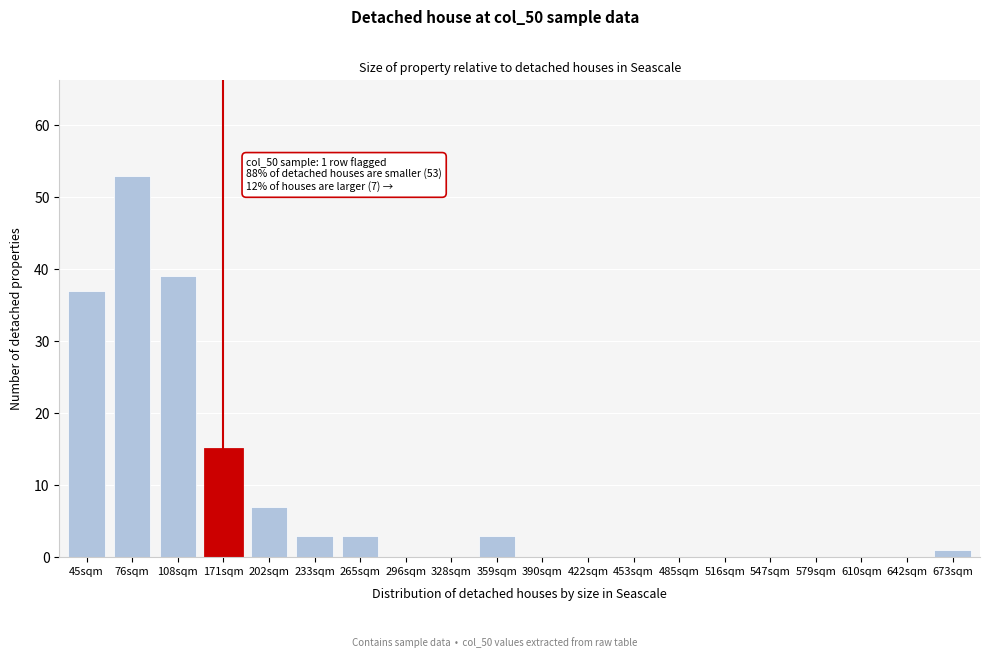

Reading left to right, list all the values displayed in this chart.

45sqm=37	76sqm=53	108sqm=39	171sqm=15	202sqm=7	233sqm=3	265sqm=3	296sqm=0	328sqm=0	359sqm=3	390sqm=0	422sqm=0	453sqm=0	485sqm=0	516sqm=0	547sqm=0	579sqm=0	610sqm=0	642sqm=0	673sqm=1